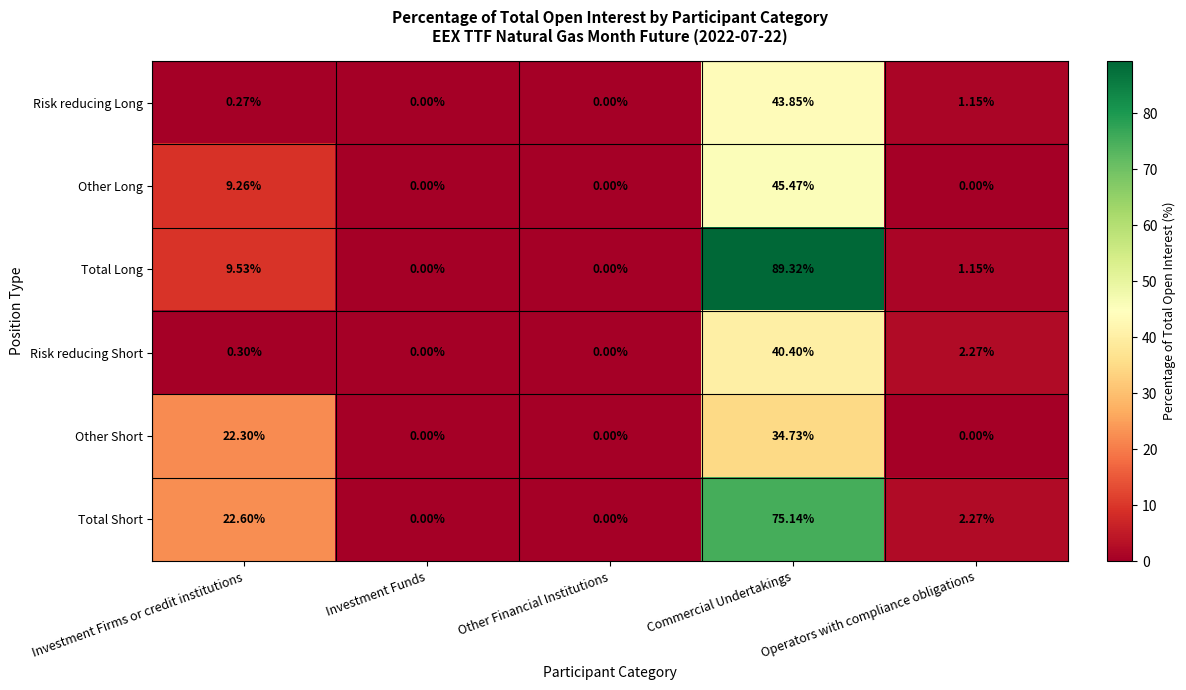

Where is Risk reducing Long nearest to the value 21?

Operators with compliance obligations